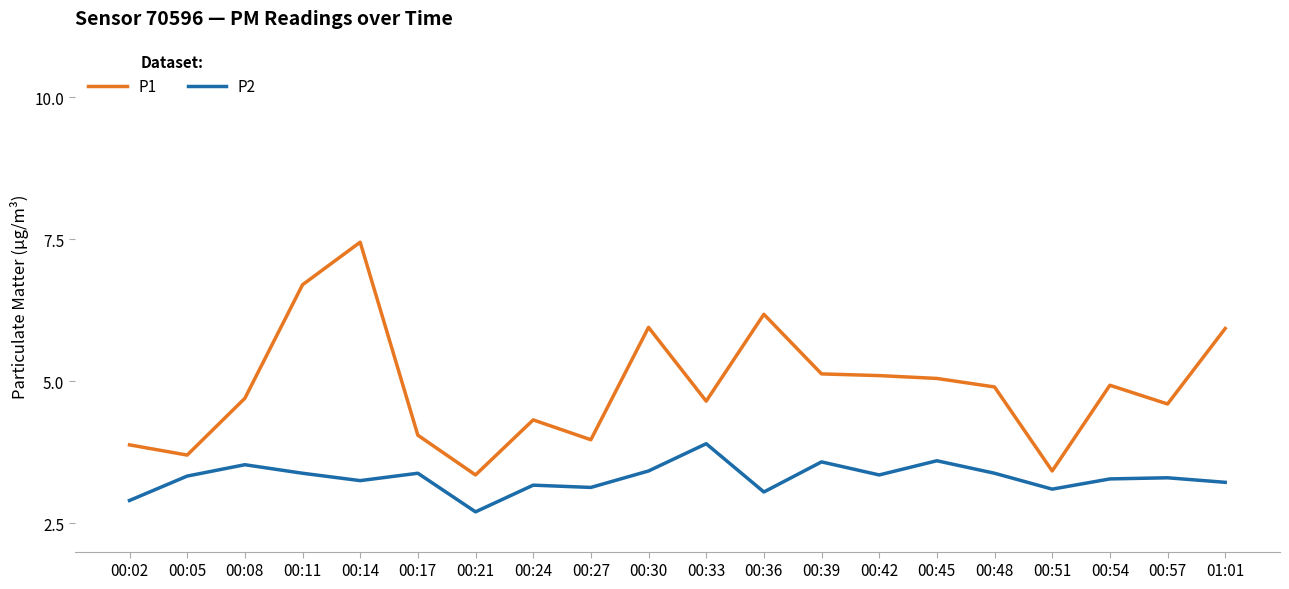

Is the value of P2 at 00:24 greater than the value of P1 at 00:11?

No